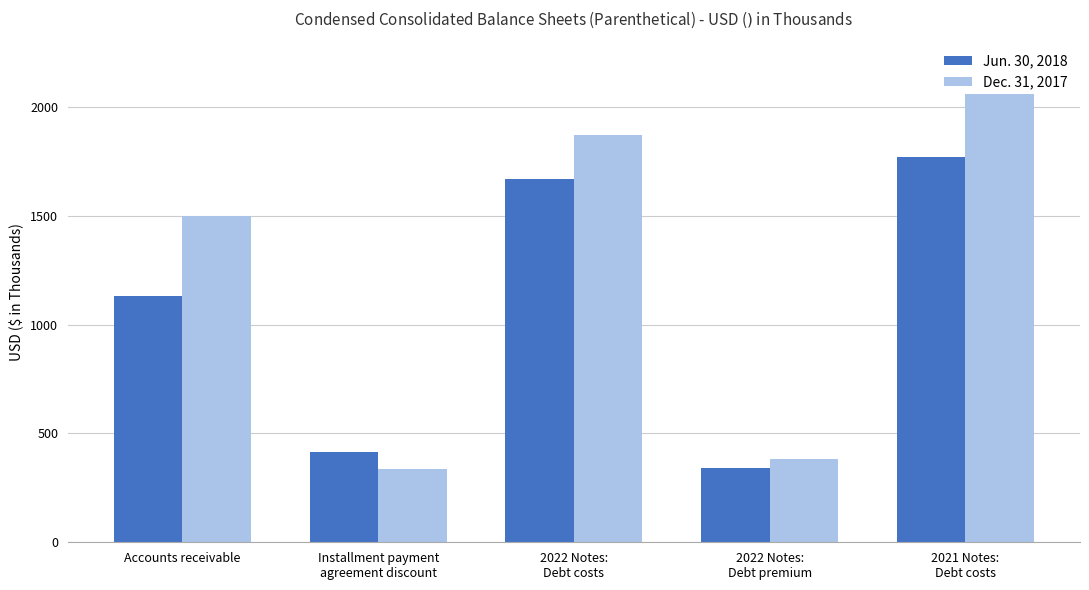

What is the sum of the Jun. 30, 2018 values at Installment payment
agreement discount and 2021 Notes:
Debt costs?

2185